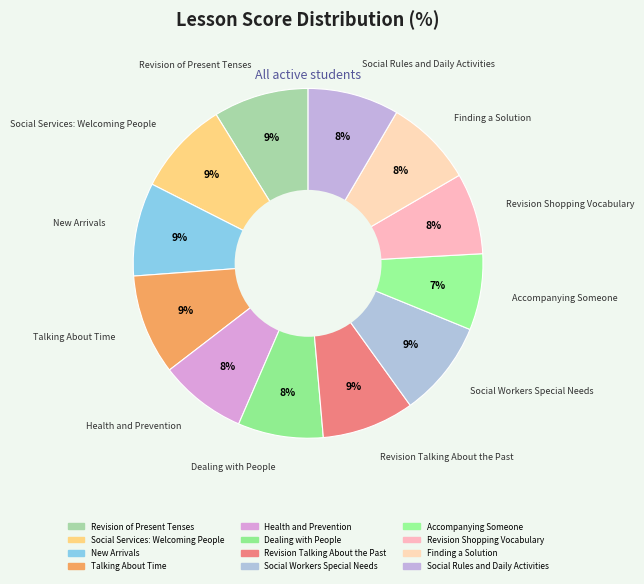

Is there a majority slice in this chart?

No